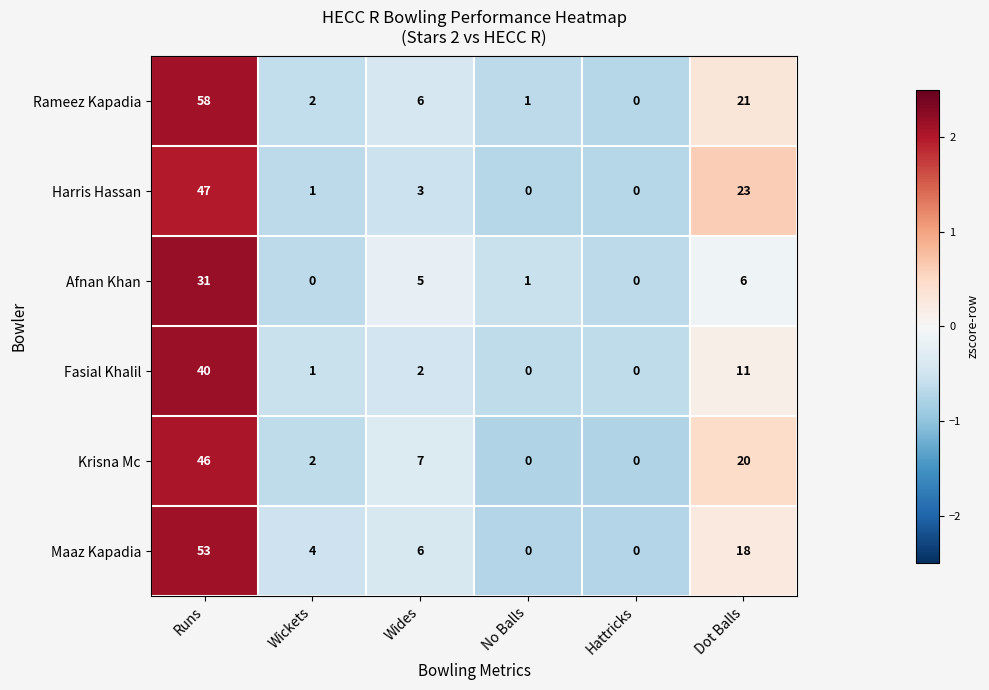

The Afnan Khan series shows 43 at Runs. True or false?

False